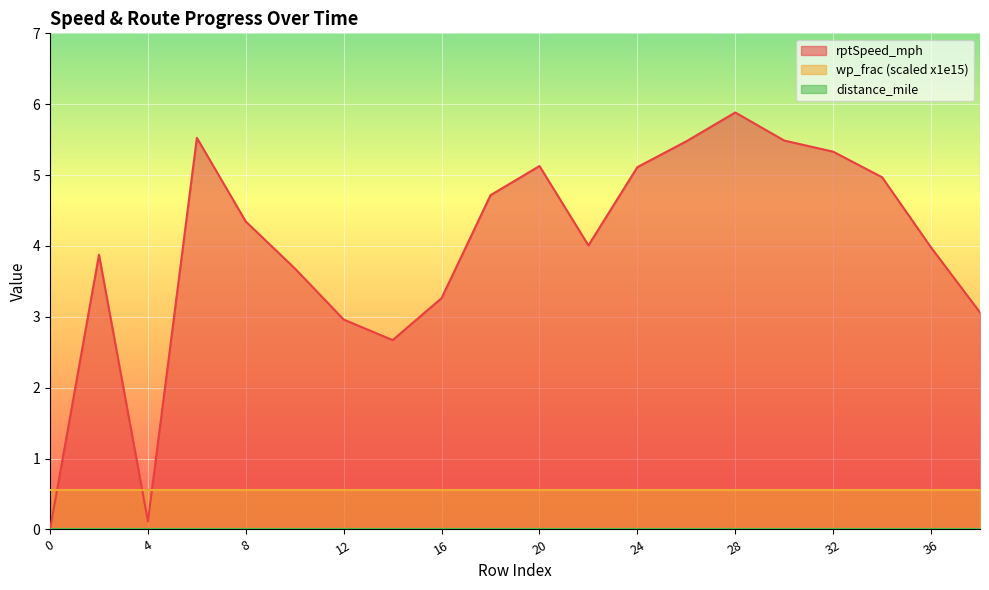

Which series has the largest range (max minus min)?

rptSpeed_mph